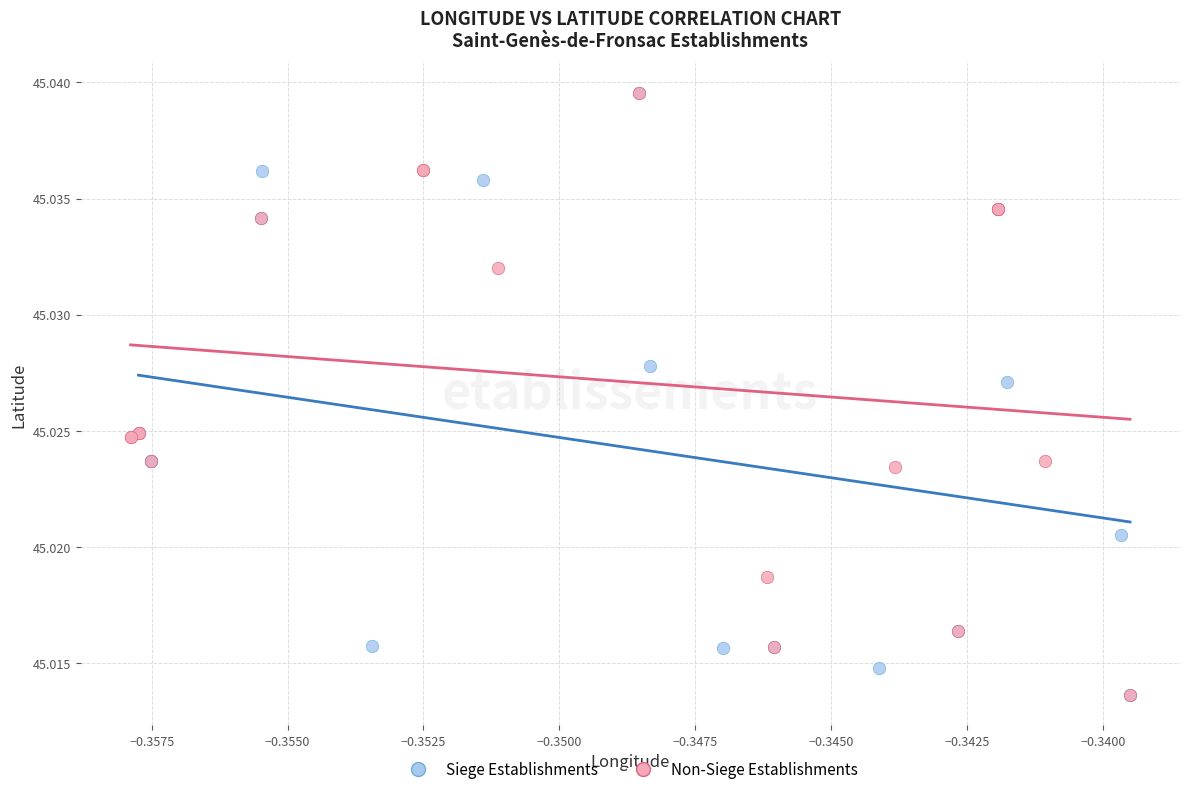

What are all the series names shown in the legend?

Siege Establishments, Non-Siege Establishments